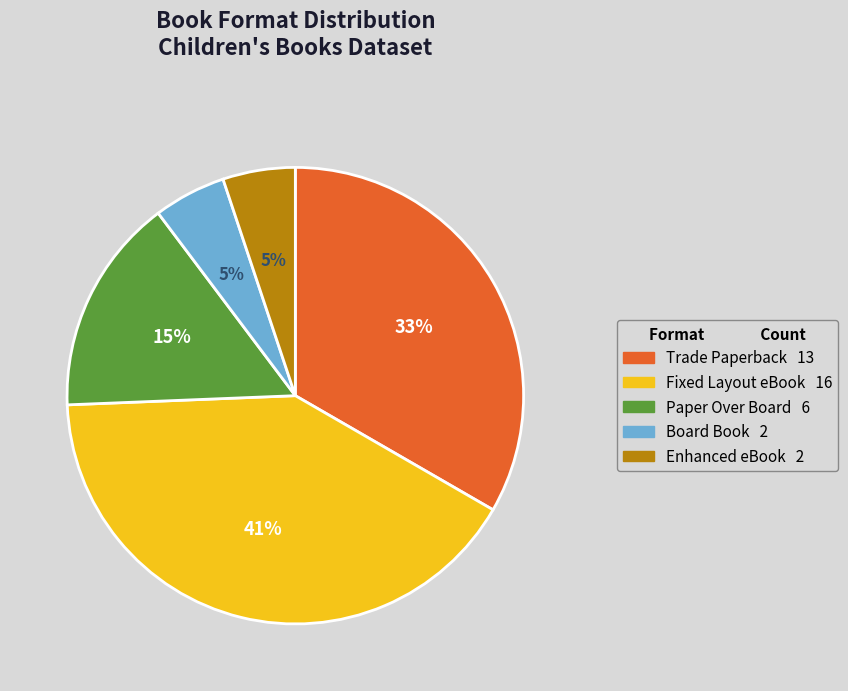

Is it true that Paper Over Board is 15% of the pie?

True